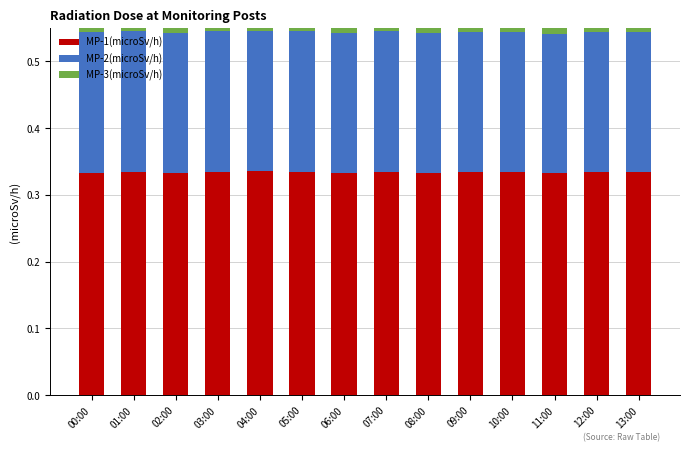

Is it true that MP-3(microSv/h) equals 0.3 at 12:00?

True